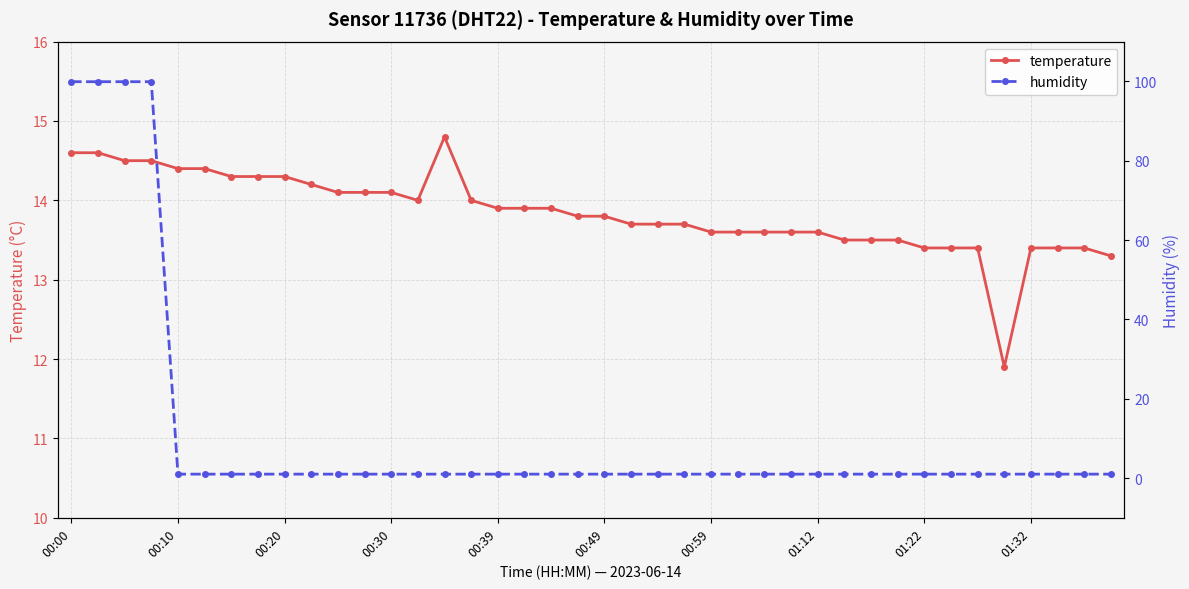

How many series are shown in this chart?

2